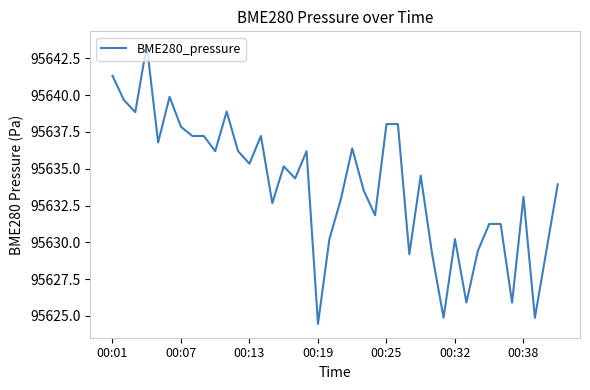

What is the maximum value shown in the chart?

95643.4